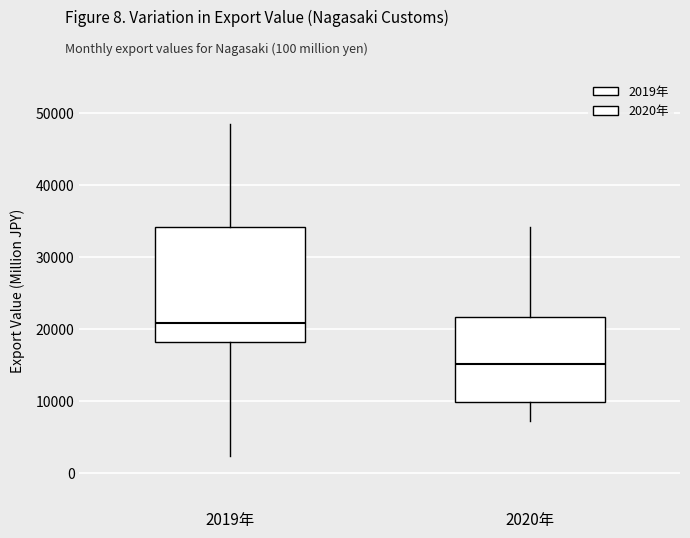

Where is the lower edge of the box for 2020年 on the y-axis? The values are not printed on the chart, so give them approximately, as read against the axis.

10000